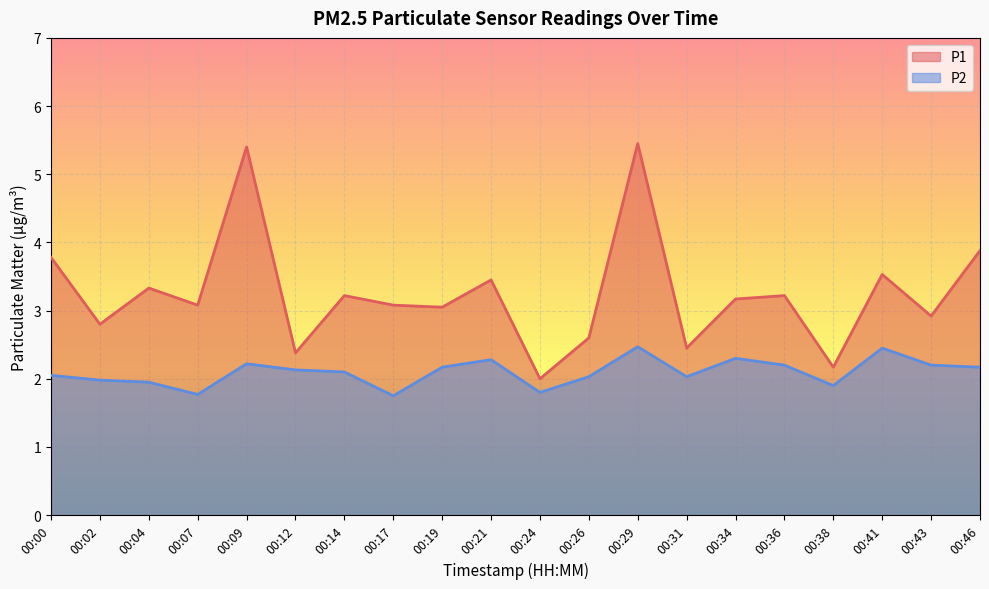

Between 00:17 and 00:02, which is larger?

00:17